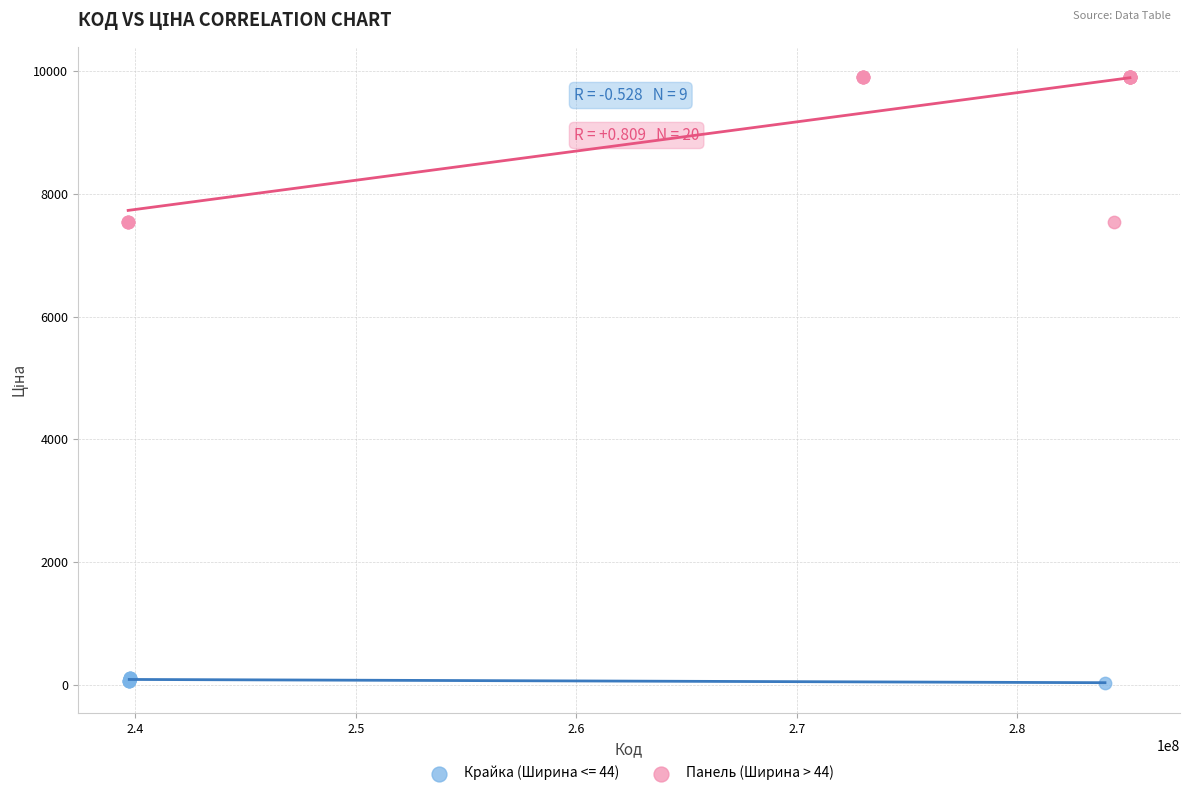

Which series reaches the minimum Y coordinate?

Крайка (Ширина <= 44)